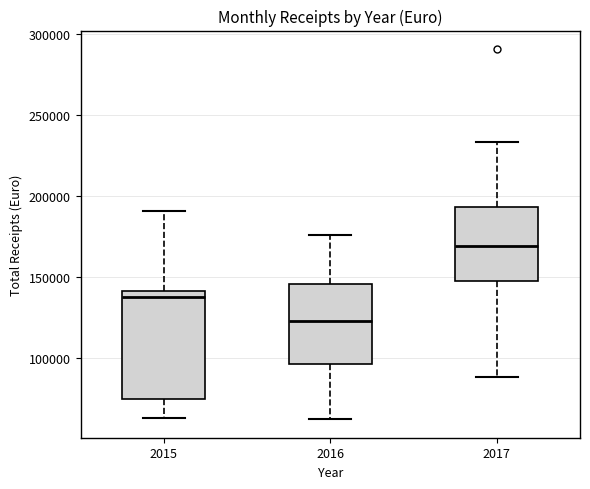

Reading left to right, transcribe this box plot: for each box, give where its median line is, the range the box spans, and where its two whiskers end, as read against the y-axis. The values are not printed on the chart, so give them approximately, as read against the axis.

2015: median 135000, box 75000 to 140000, whiskers 65000 to 190000
2016: median 125000, box 95000 to 145000, whiskers 60000 to 175000
2017: median 170000, box 150000 to 195000, whiskers 90000 to 235000